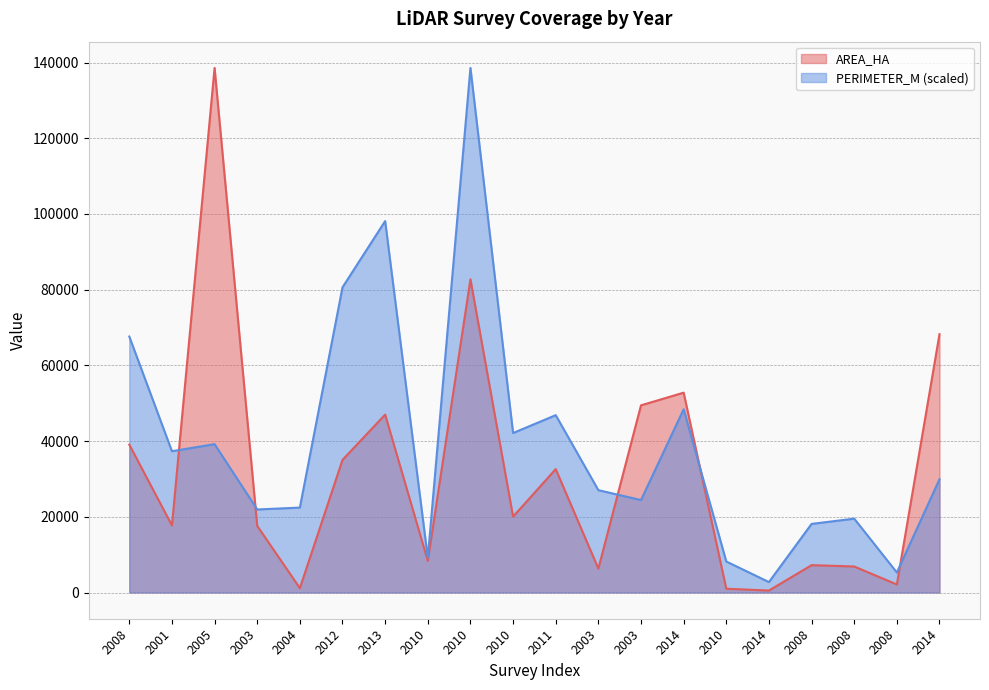

Reading right to left, what are all the values shown in this chart?

AREA_HA: 2014=68240.7	2008=2121.3	2008=6872.5	2008=7226.3	2014=517.4	2010=997.5	2014=52796.8	2003=49448.0	2003=6313.3	2011=32592.9	2010=20044.5	2010=82740.5	2010=8351.7	2013=46999.0	2012=35029.9	2004=1151.0	2003=17596.3	2005=138589.6	2001=17714.0	2008=39067.2
PERIMETER_M: 2014=29908.5	2008=5280.3	2008=19508.5	2008=18122.2	2014=2751.6	2010=8192.9	2014=48403.7	2003=24426.4	2003=27033.7	2011=46849.6	2010=42128.7	2010=138589.6	2010=9169.0	2013=98122.5	2012=80626.2	2004=22431.7	2003=21934.2	2005=39194.9	2001=37324.6	2008=67620.7